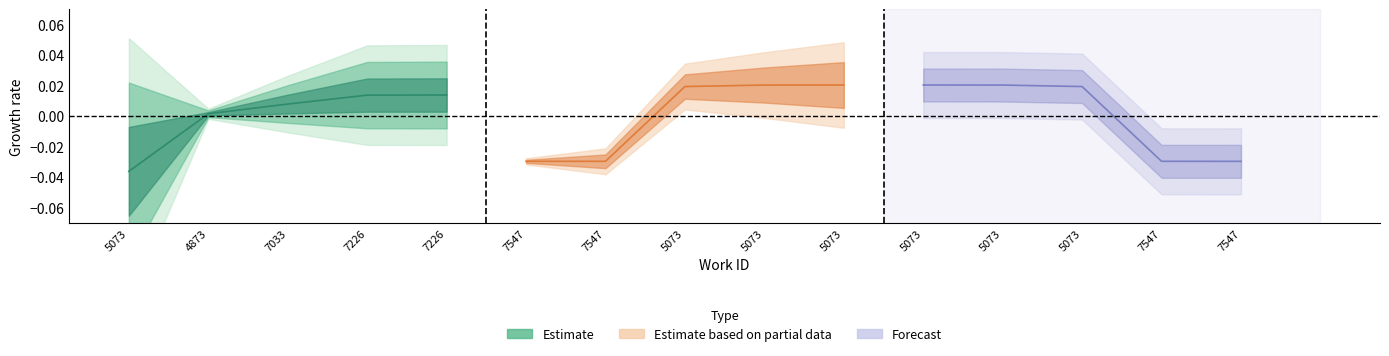

The value of Forecast at 5073 is 0.0. True or false?

False